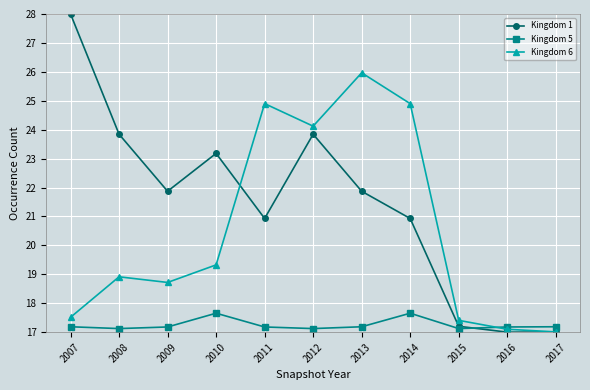

What is the total value across all series at 2013?

65.0